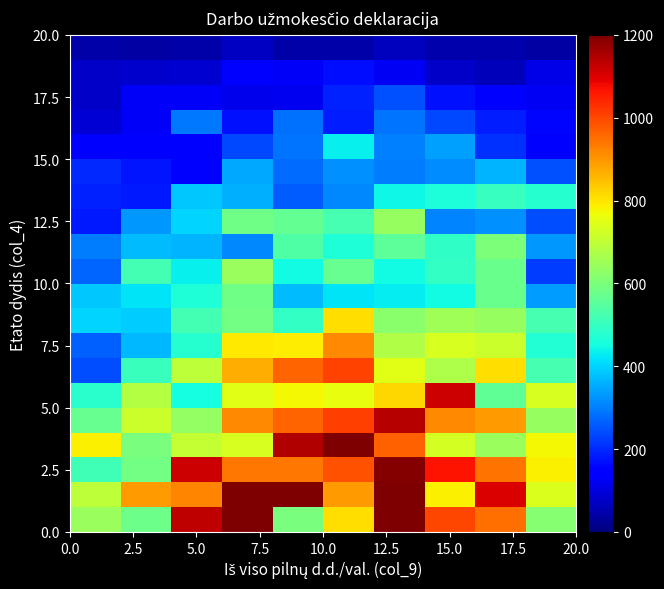

What is the maximum value shown in the chart?

1200.0